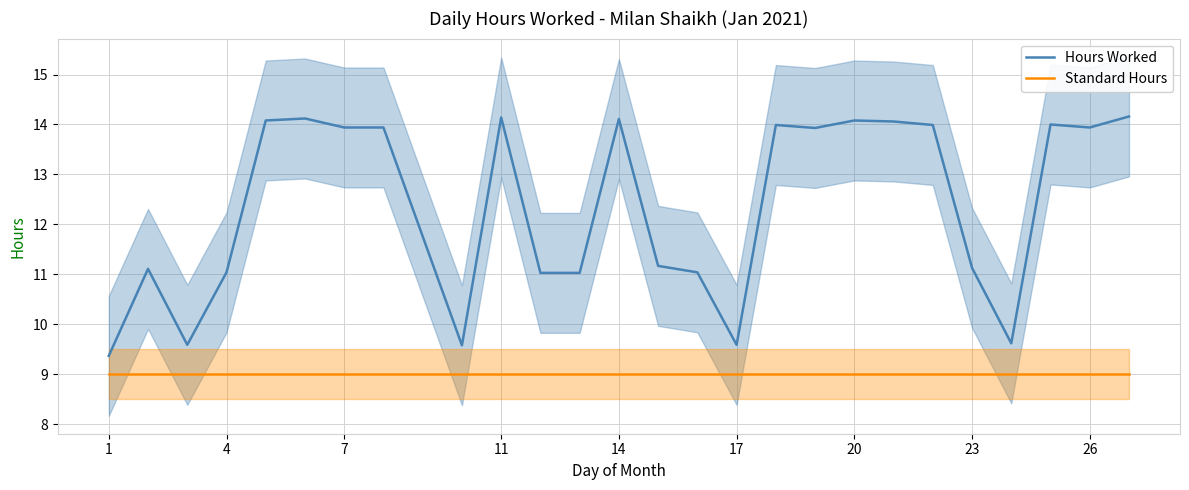

What is the minimum value for Hours Worked?

9.4